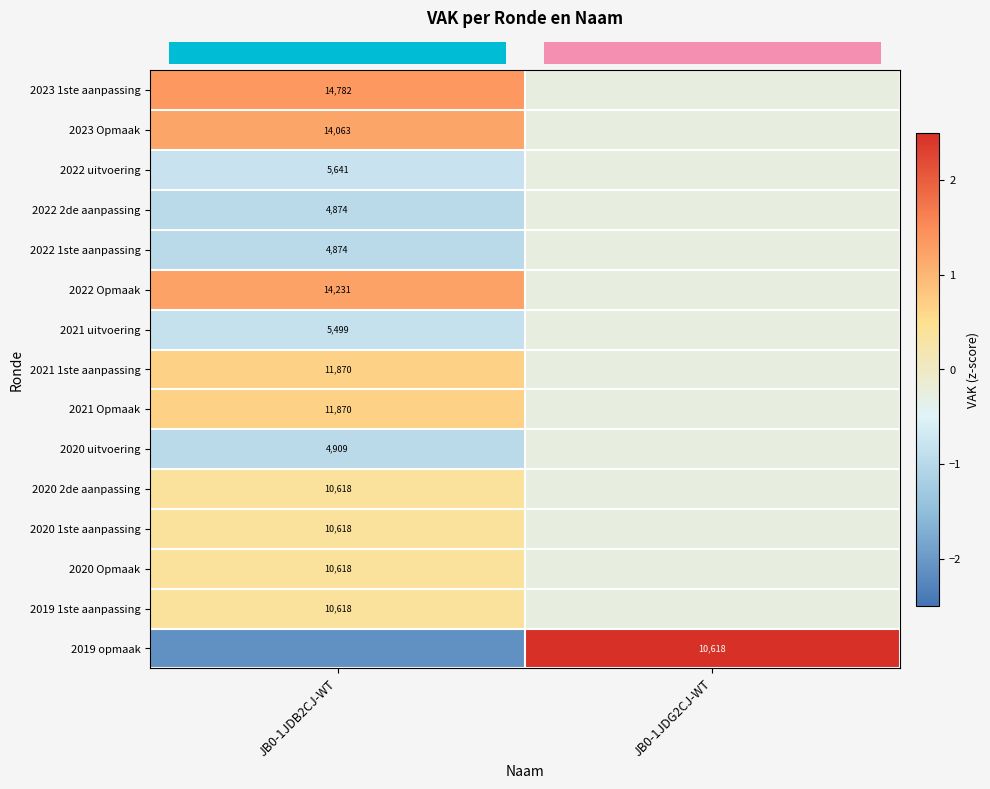

Between JB0-1JDG2CJ-WT and JB0-1JDB2CJ-WT, which is larger?

JB0-1JDB2CJ-WT